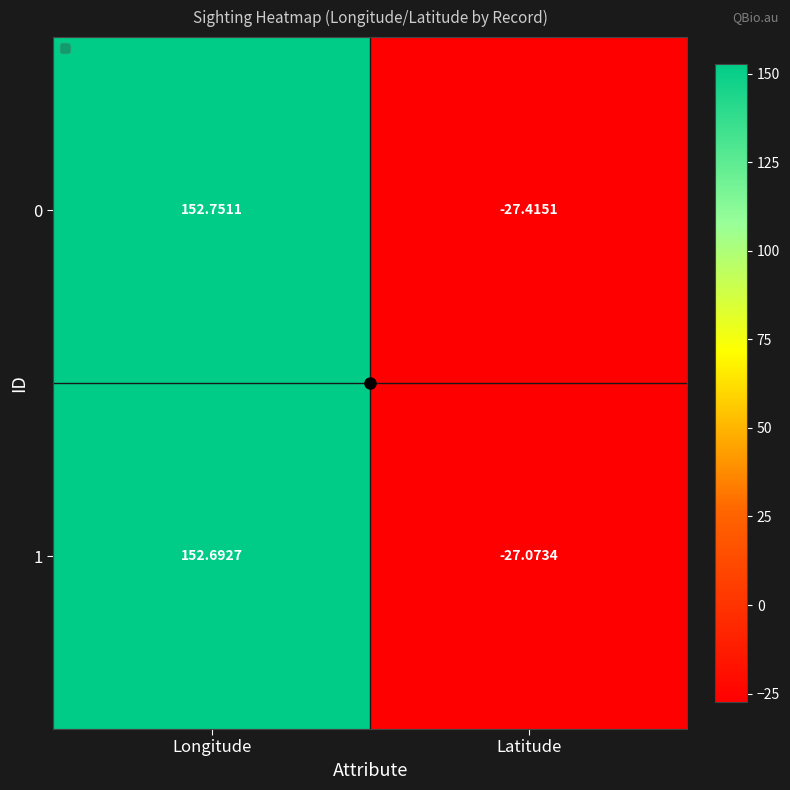

Rank the categories by 0 value from lowest to highest.

Latitude, Longitude